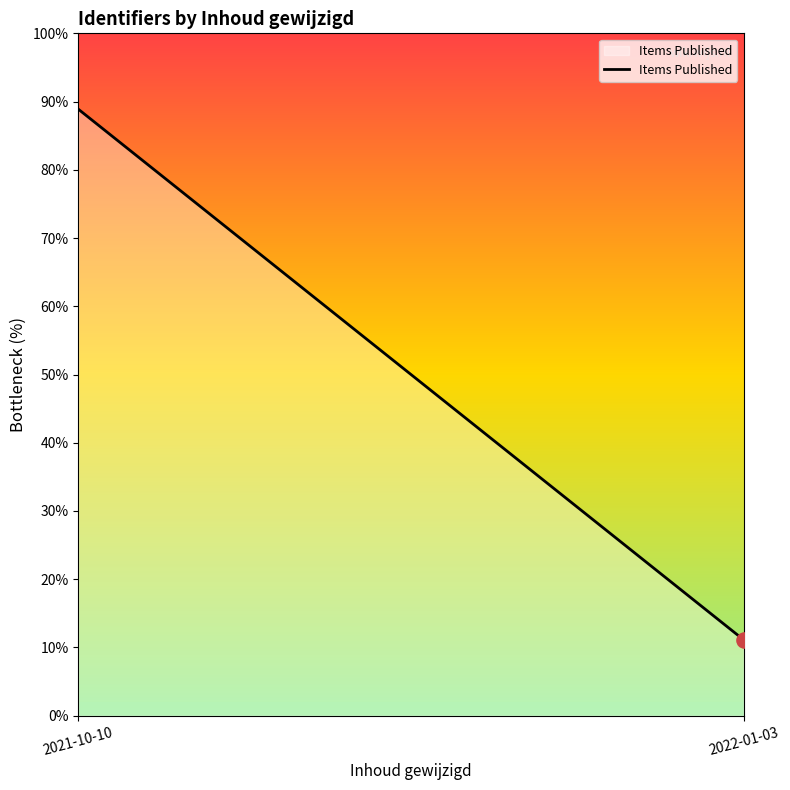

What is the change in value from 2021-10-10 to 2022-01-03?

-77.8